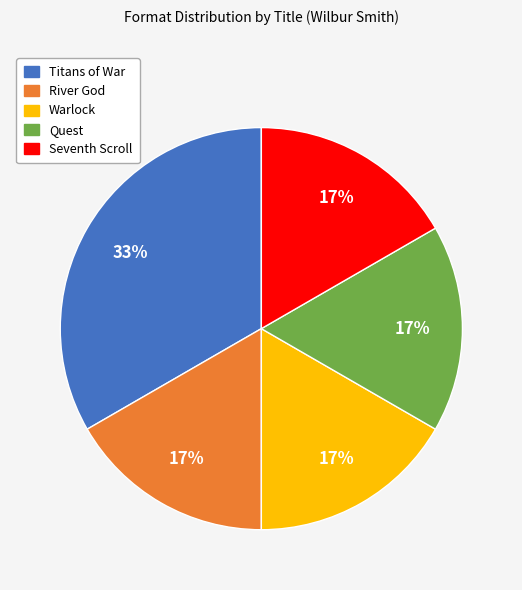

To the nearest percent, what is the combined percentage of Quest and Titans of War?

50%